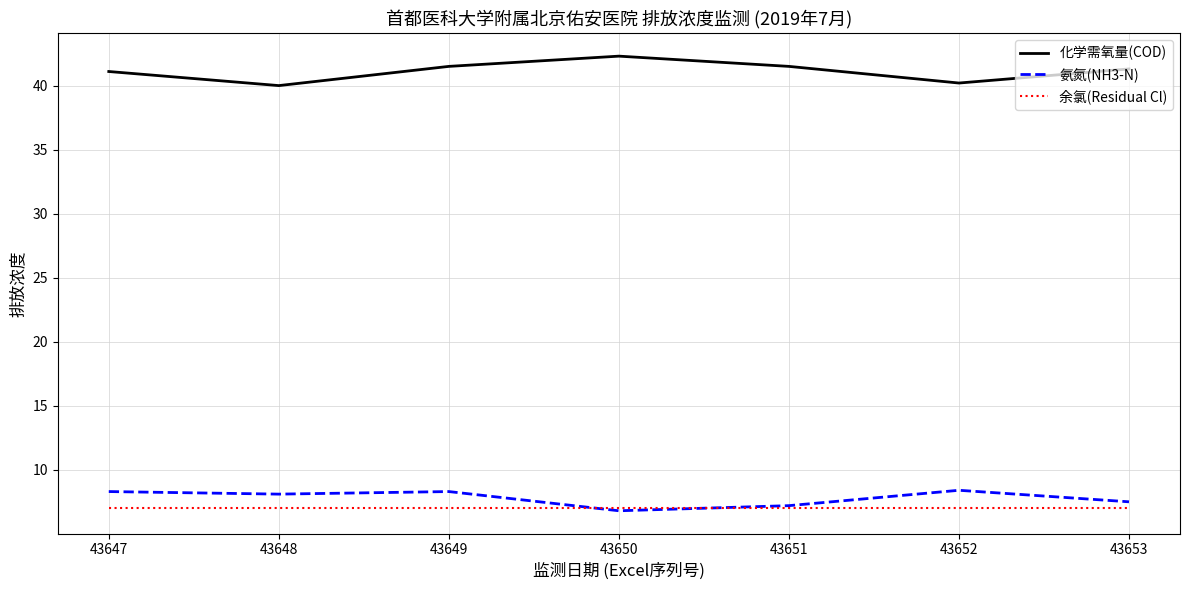

What is the average value of the 化学需氧量(COD) series?

41.1